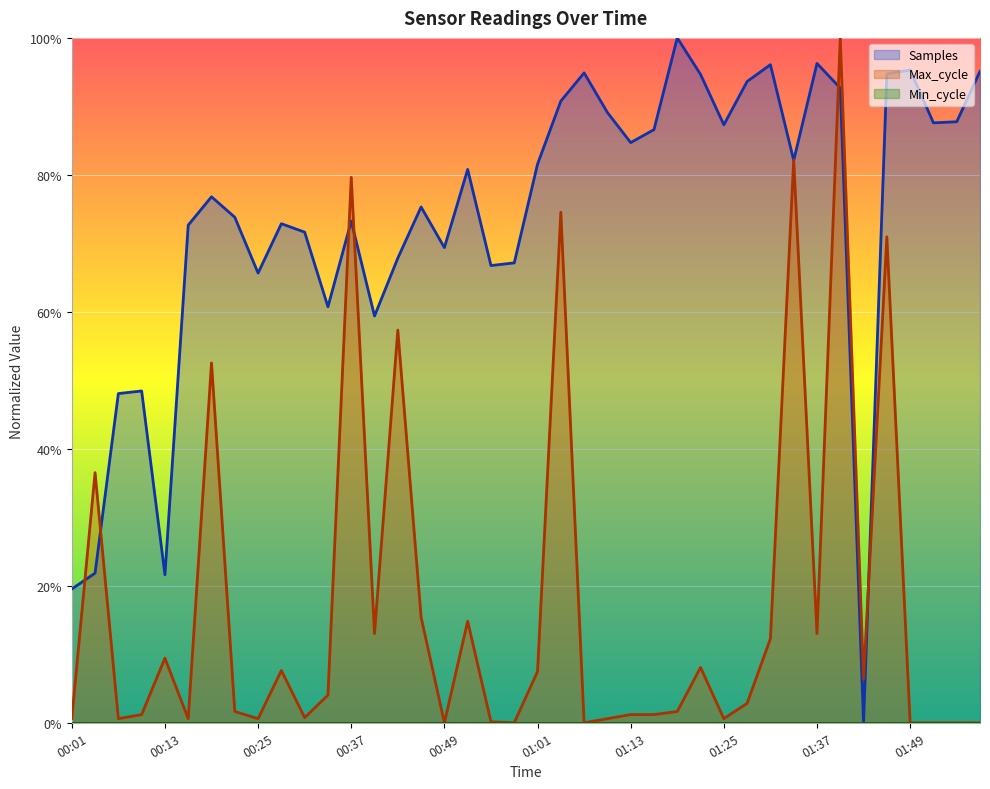

How many interior local valleys does the Samples series have?

11